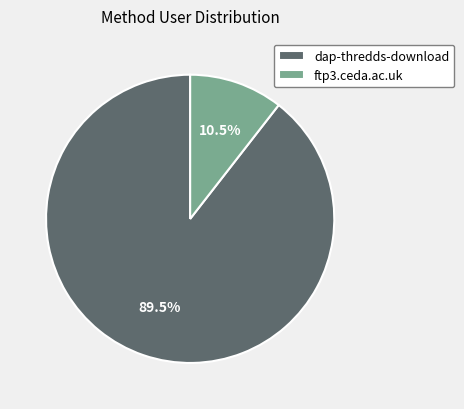

What is the total percentage of dap-thredds-download and ftp3.ceda.ac.uk?

100.0%